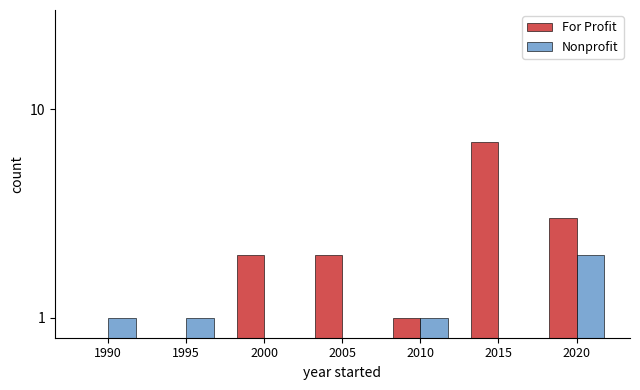

Where does the Nonprofit series first go above 1?

2020